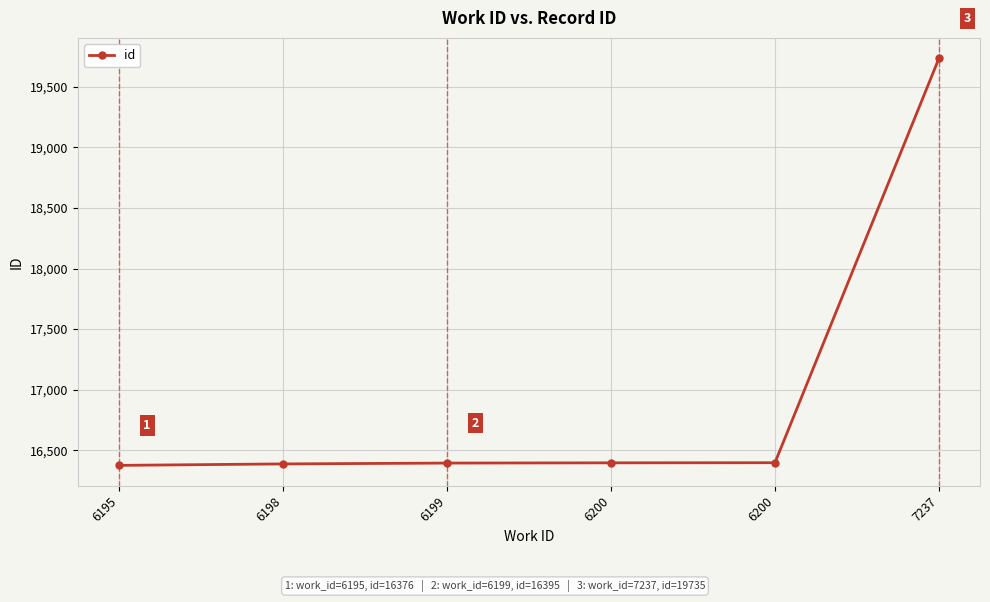

Between 6200 and 7237, which is larger?

7237